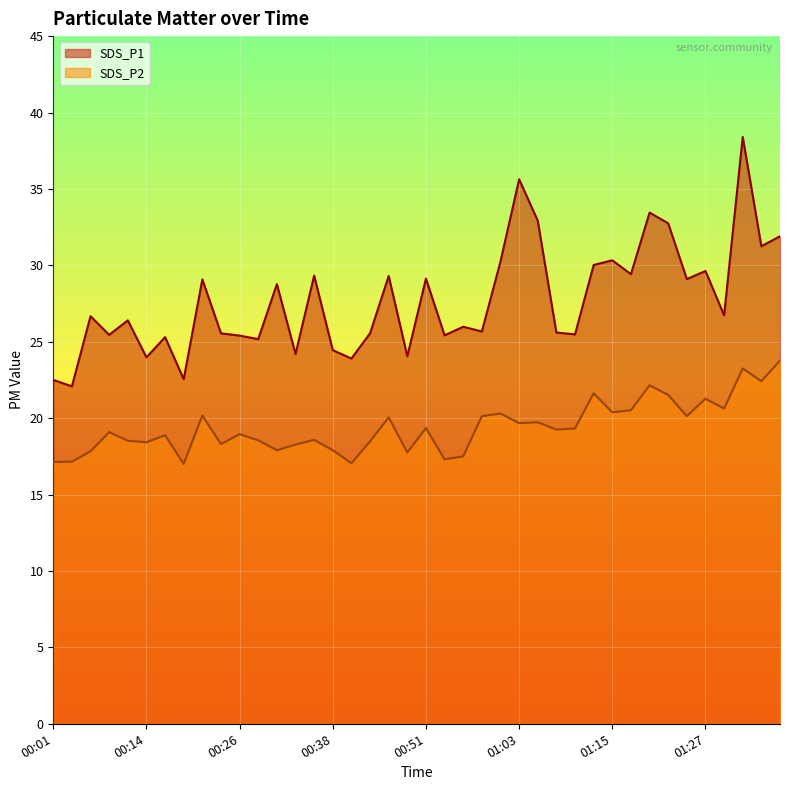

List the labels in order of SDS_P1 value, smallest first.

00:04, 00:01, 00:19, 00:41, 00:14, 00:48, 00:33, 00:38, 00:28, 00:16, 00:26, 00:53, 00:09, 01:10, 00:23, 00:43, 01:08, 00:58, 00:55, 00:11, 00:06, 01:30, 00:31, 00:21, 01:25, 00:51, 00:46, 00:36, 01:17, 01:27, 01:12, 01:00, 01:15, 01:35, 01:37, 01:22, 01:05, 01:20, 01:03, 01:32